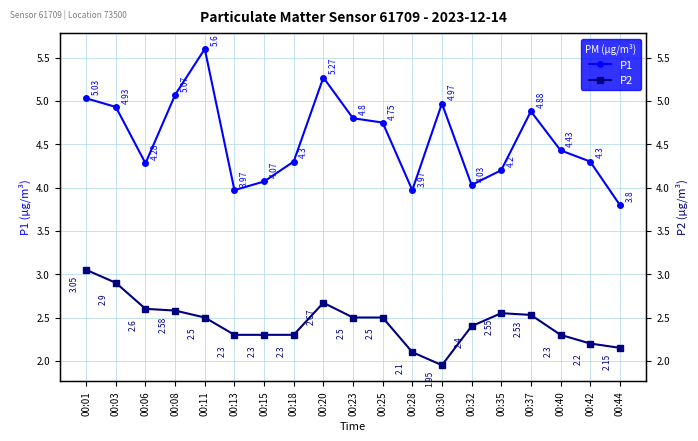

What is the approximate value of P1 at 00:06?

4.3